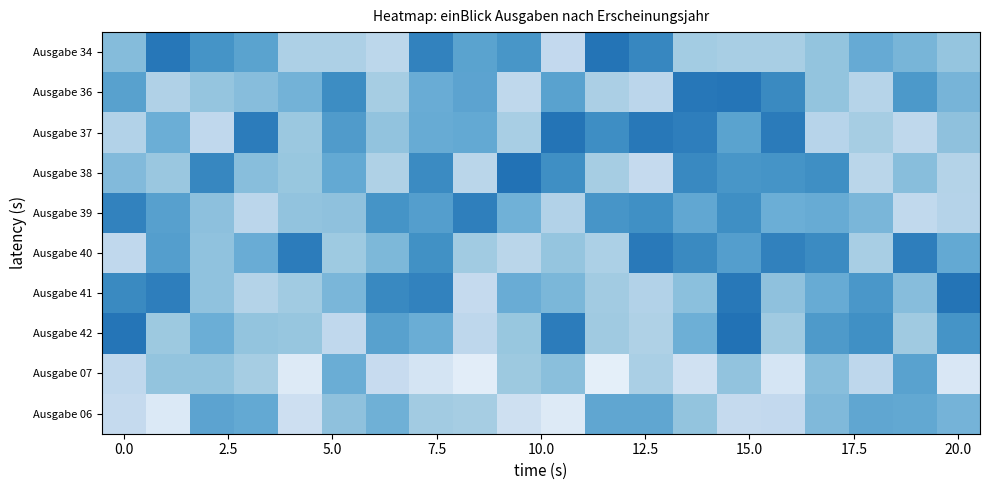

How many series are shown in this chart?

10